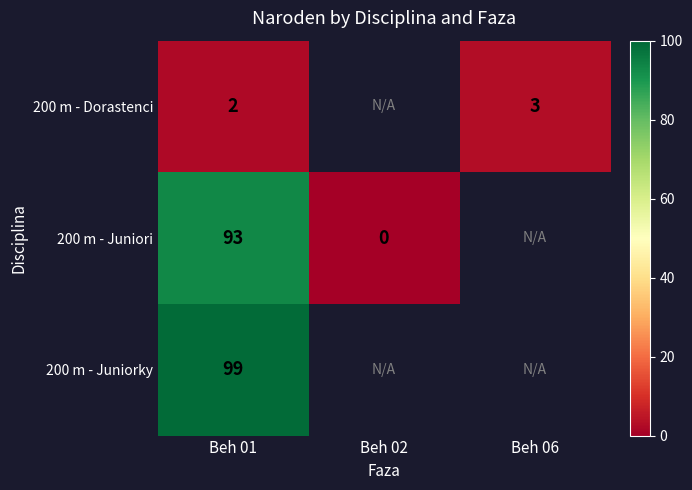

True or false: 200 m - Dorastenci has a value of 3 at Beh 06.

True